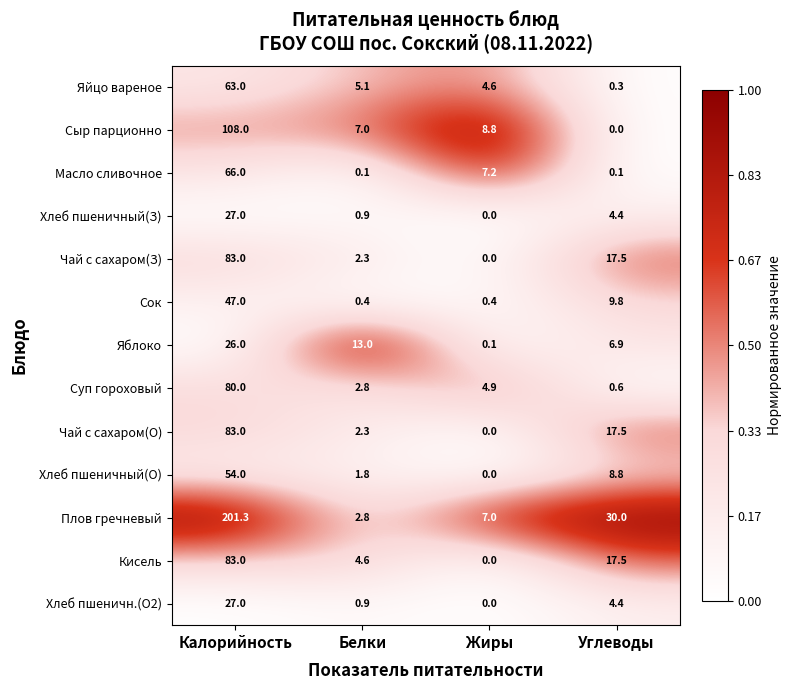

List the labels in order of Хлеб пшеничн.(О2) value, largest first.

Калорийность, Углеводы, Белки, Жиры